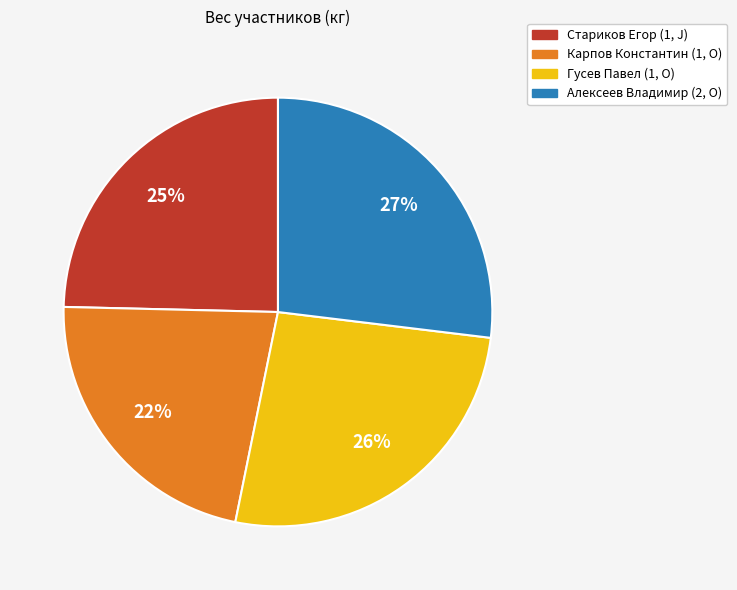

Count the number of slices in the pie.

4